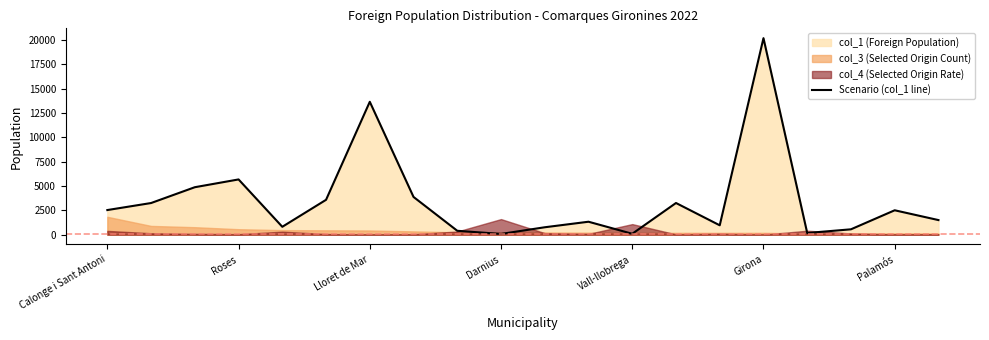

Which category has the highest value in the Scenario (col_1 line) series?

Girona